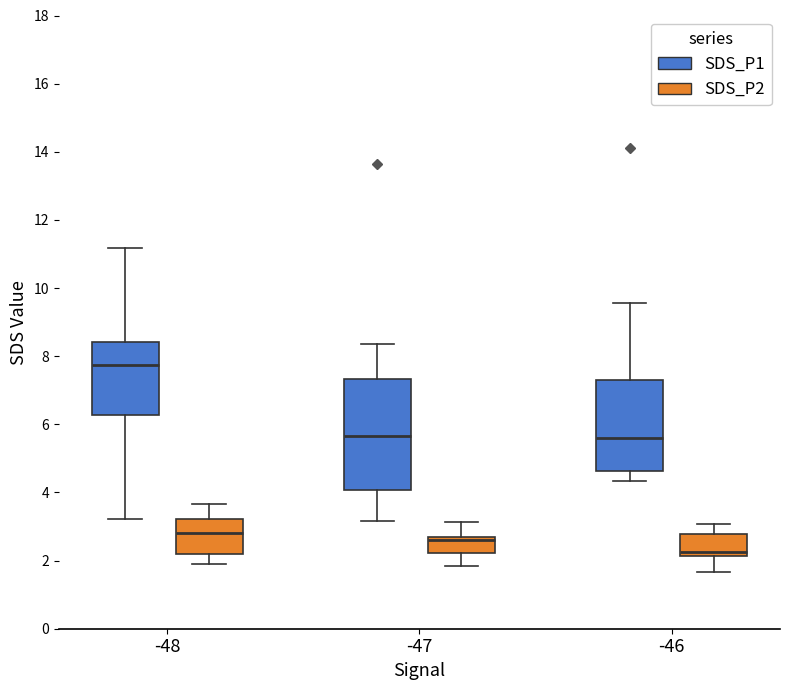

Where does the upper whisker of the box for -48 (SDS_P1) end on the y-axis? The values are not printed on the chart, so give them approximately, as read against the axis.

11.2